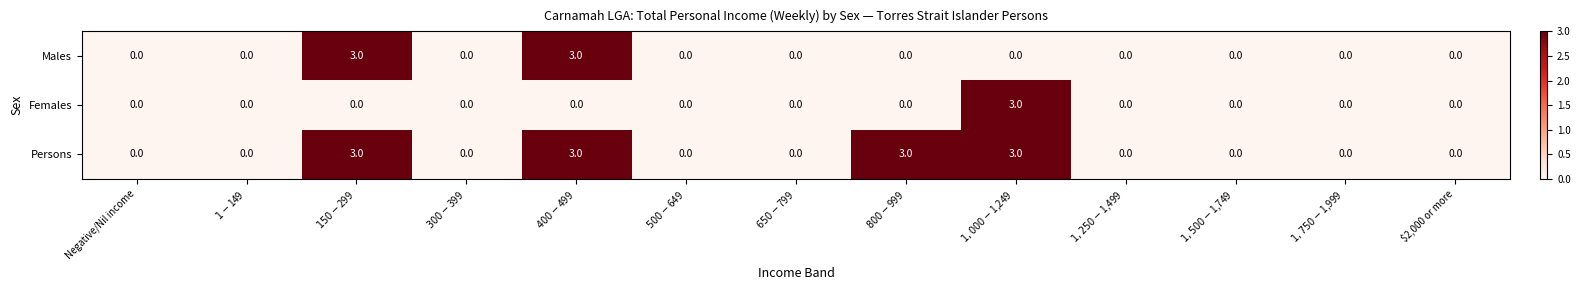

Is it true that Males equals 0 at $2,000 or more?

True